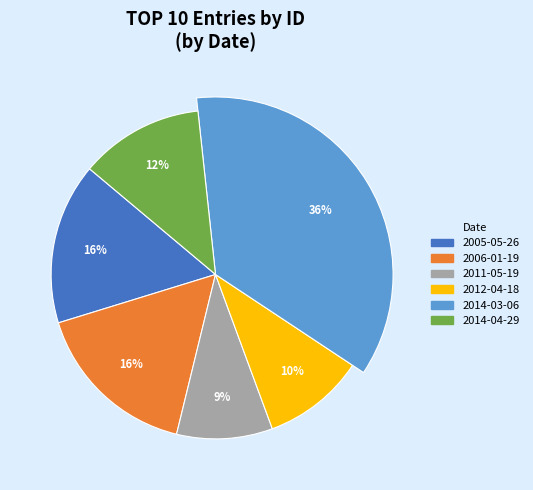

Combined, do 2005-05-26 and 2014-04-29 account for over 50%?

No